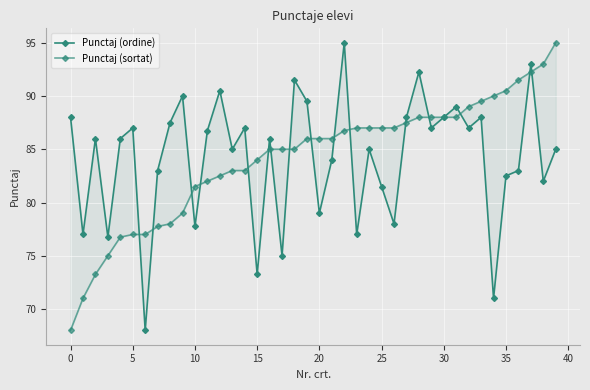

How many values in the Punctaj (ordine) series exceed 86?

18